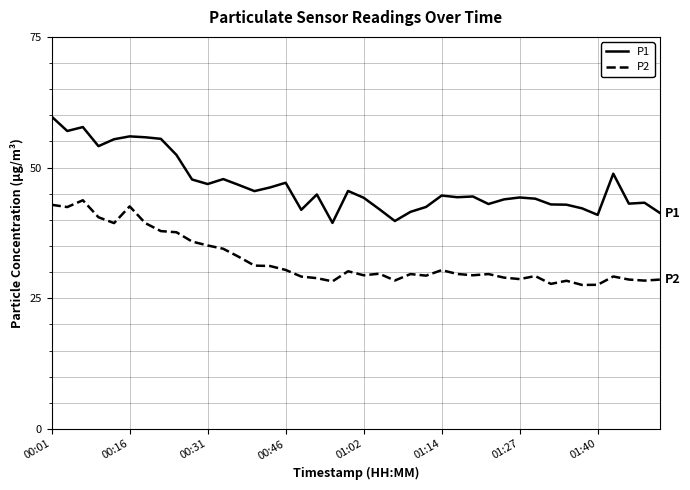

What is the difference between the maximum and second lowest values in the P1 series?

20.0